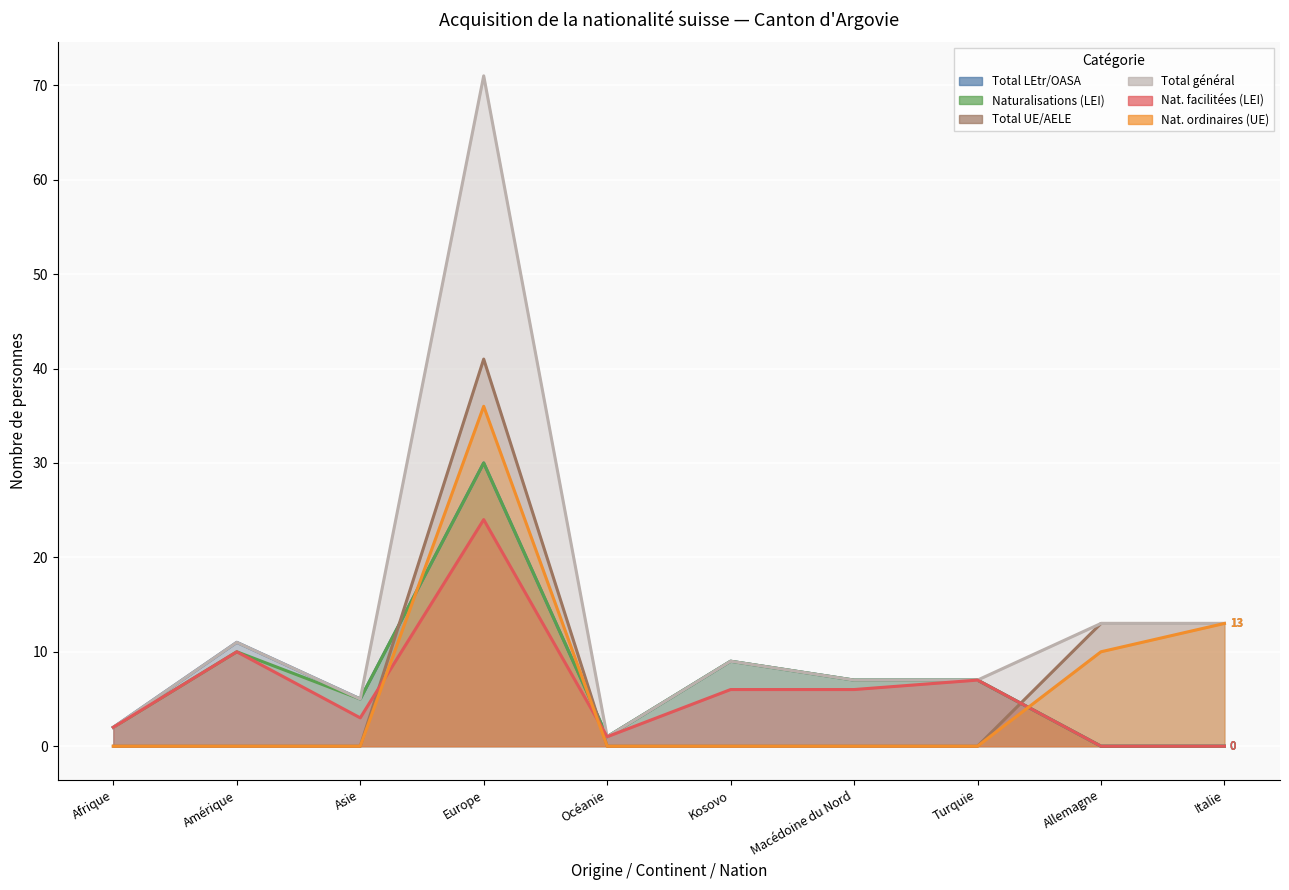

What is the label of the 2nd point from the left?

Amérique